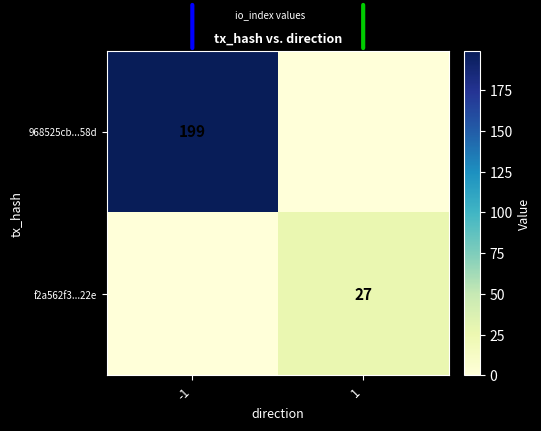

What is the total value across all series at -1?

199